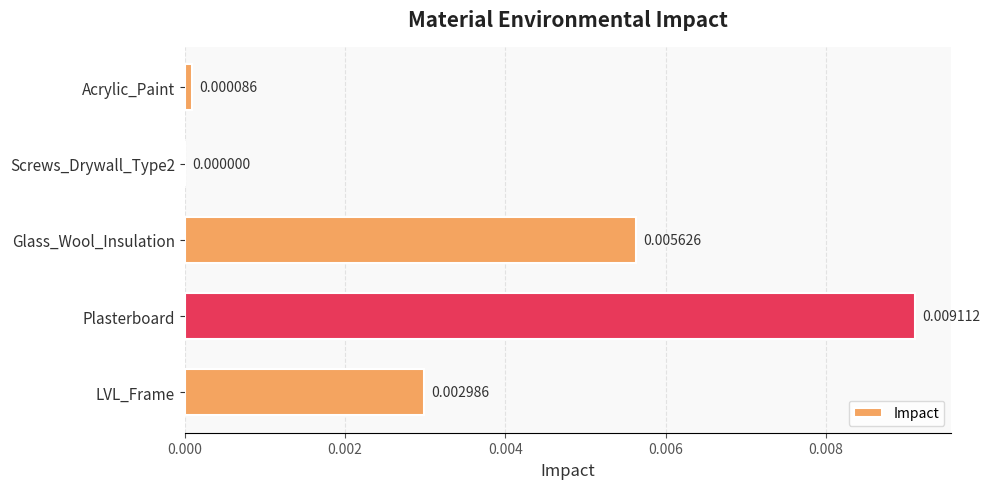

Which has a higher value, Plasterboard or LVL_Frame?

Plasterboard